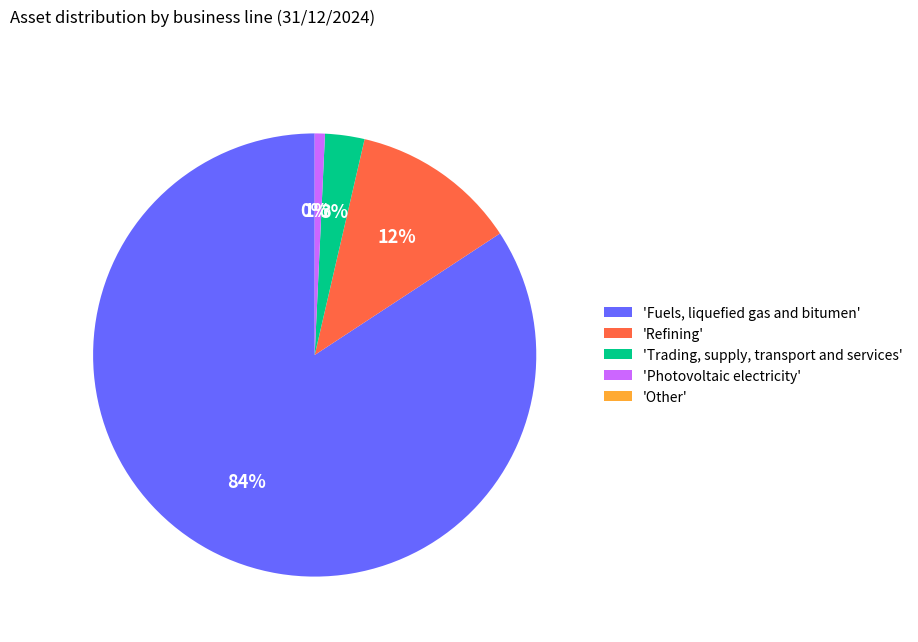

To the nearest percent, what is the difference between the largest and smallest slice percentages?

84%